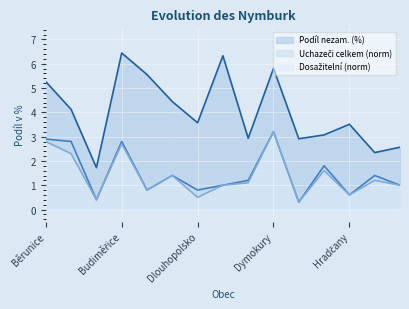

How many series are shown in this chart?

3